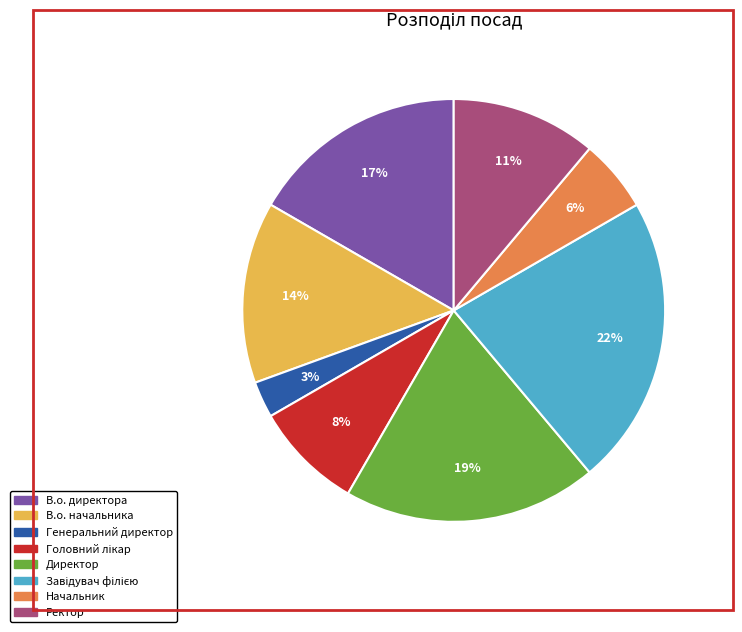

To the nearest percent, what is the average slice percentage?

12%